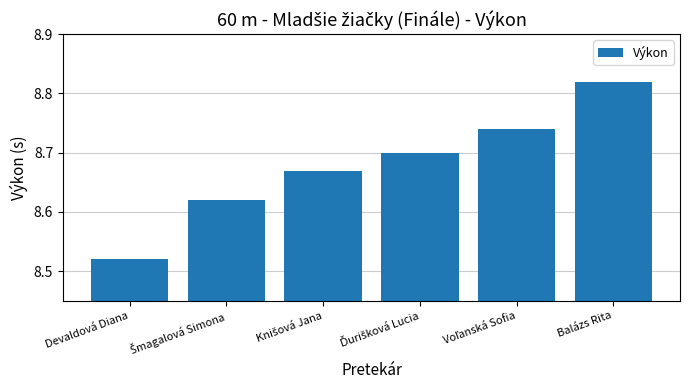

Does the chart contain stacked bars?

No